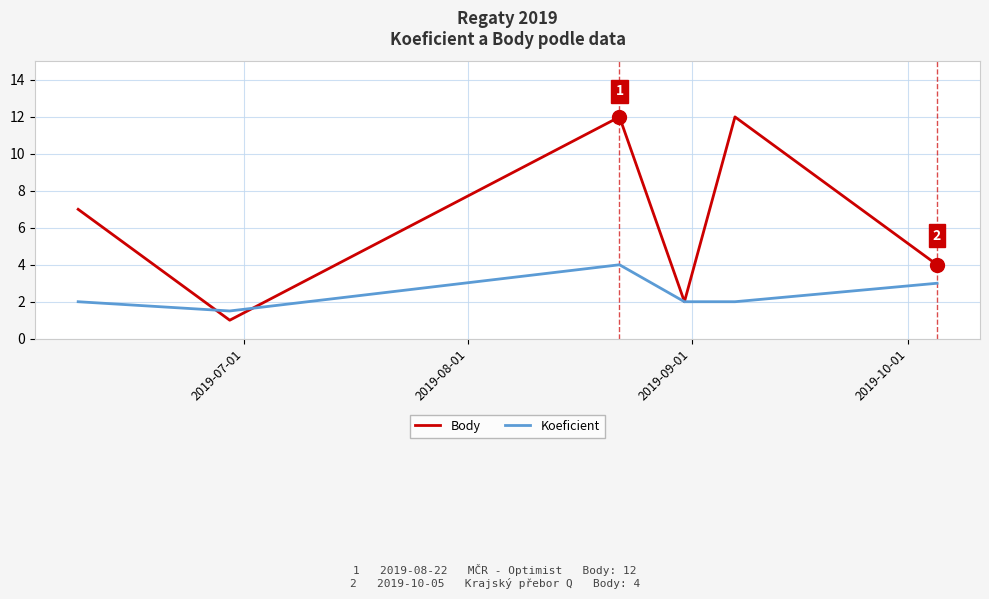

What is the highest value of the Koeficient series?

4.0